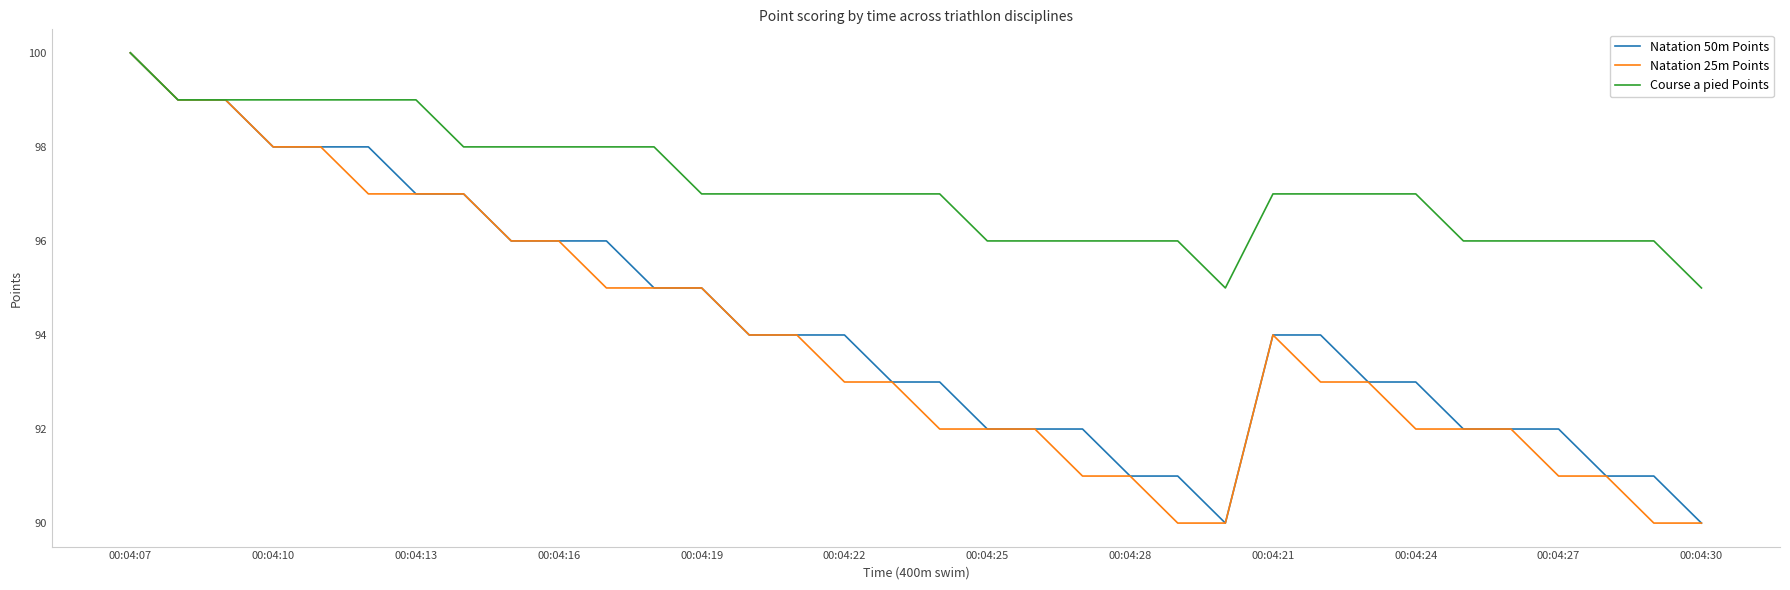

What is the smallest value displayed?

90